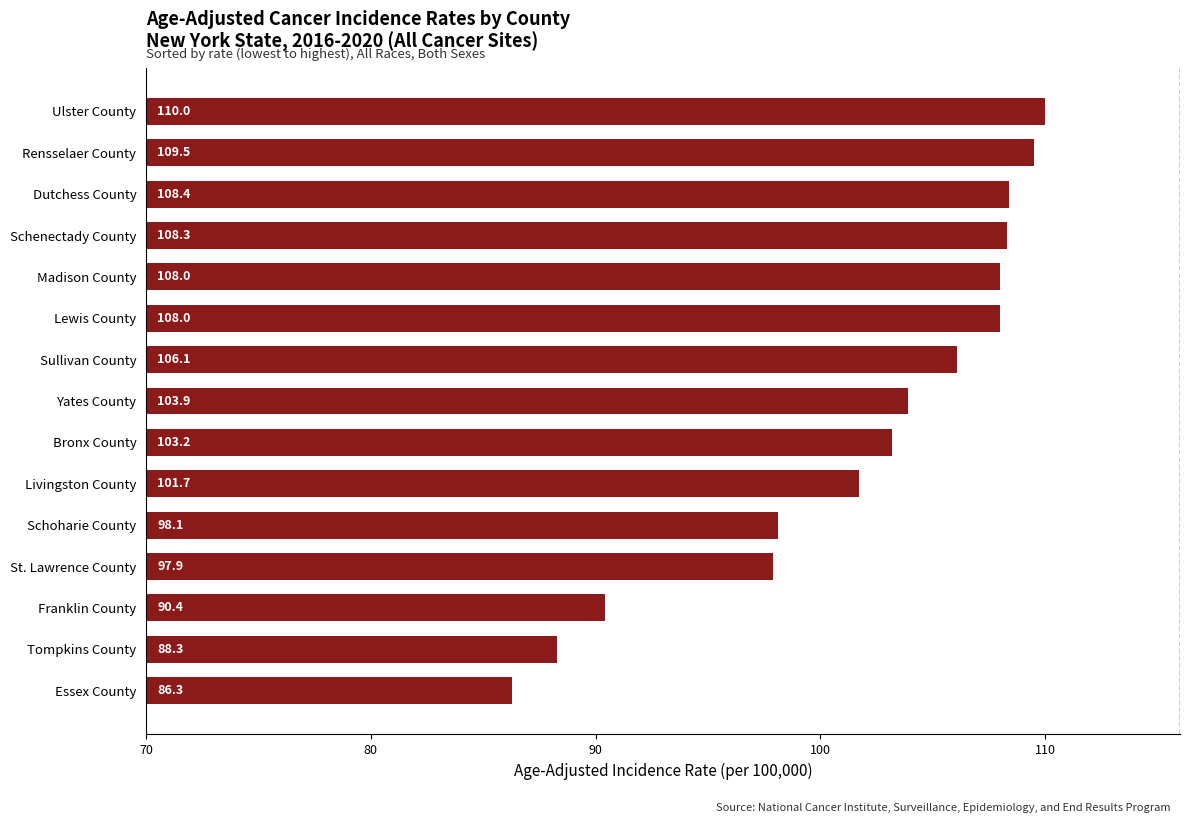

What is the difference between the maximum and minimum values?

23.7